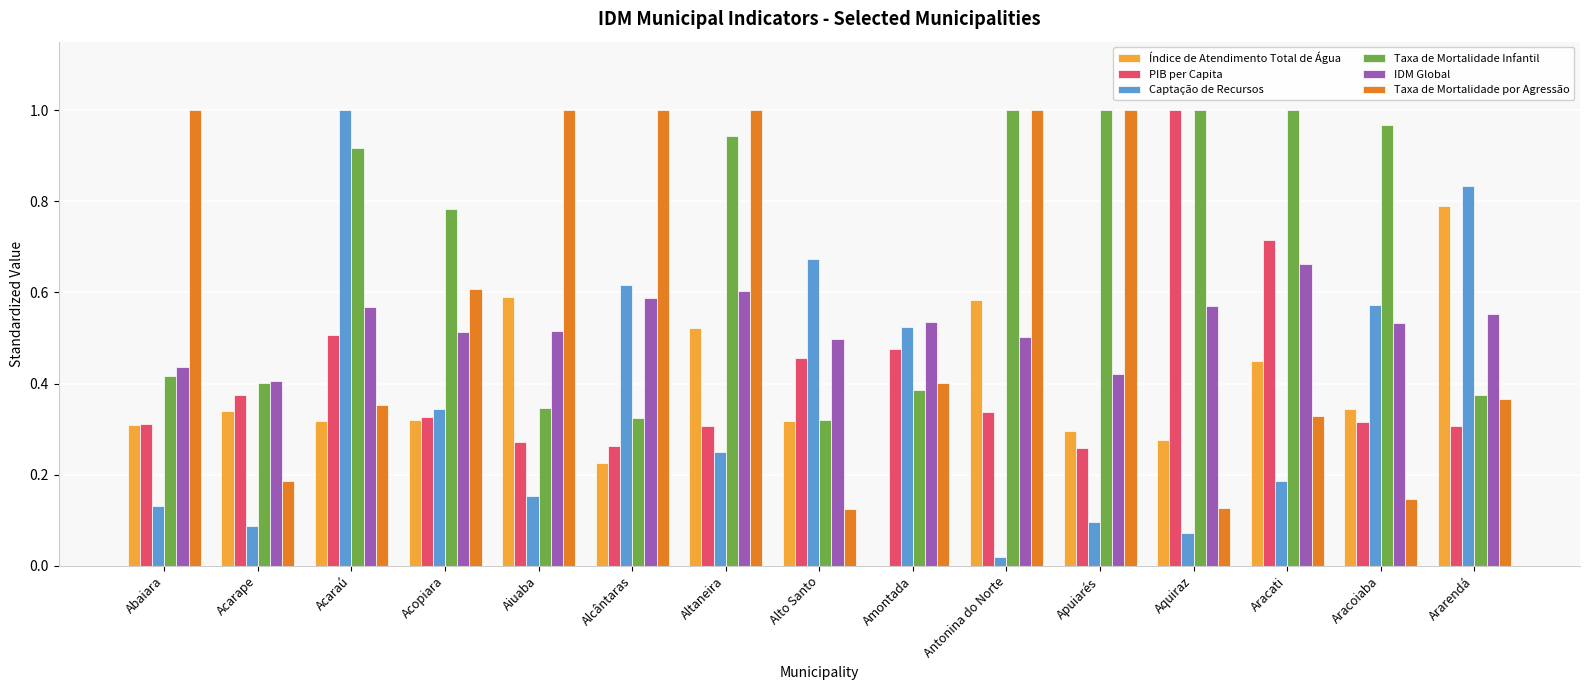

Between Acopiara and Altaneira, which series saw the biggest shift?

Taxa de Mortalidade por Agressão